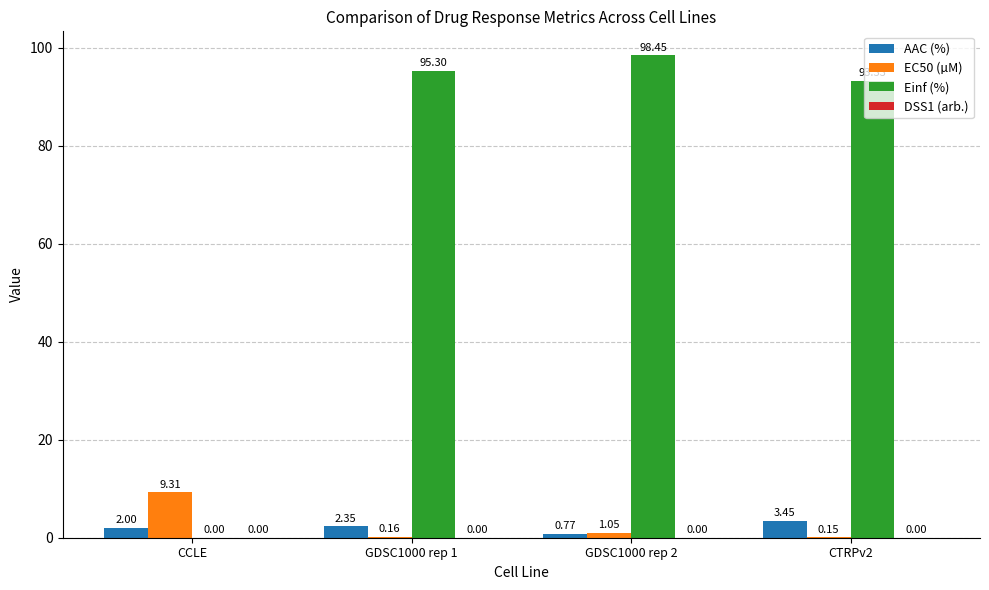

Is the value of EC50 (µM) at CTRPv2 greater than the value of Einf (%) at GDSC1000 rep 2?

No